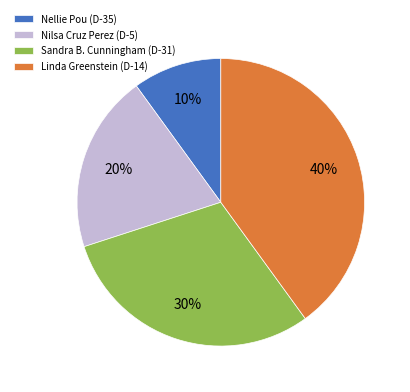

Is there any slice that represents more than half of the pie?

No